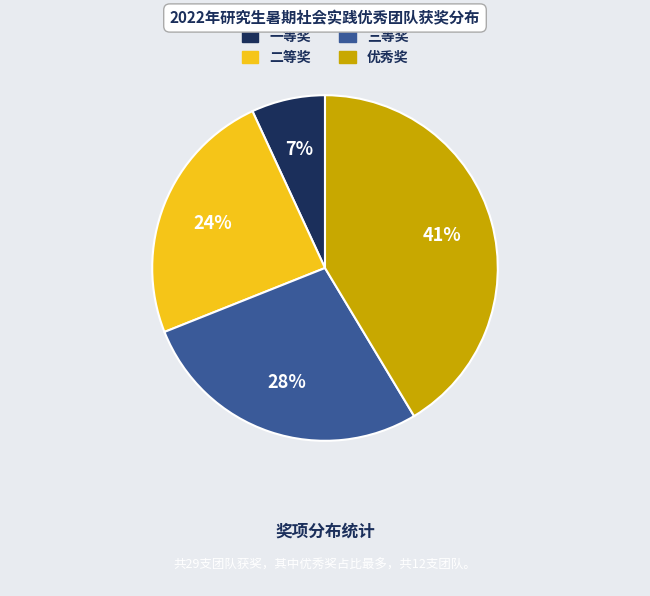

What percentage is the 一等奖 slice, to the nearest percent?

7%